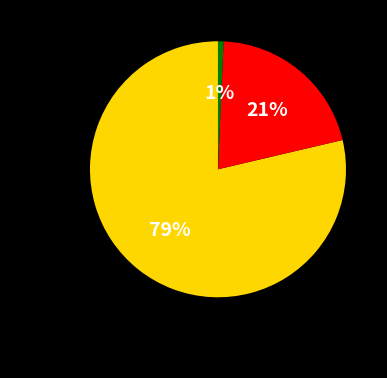

Which slice is the smallest?

Board 6